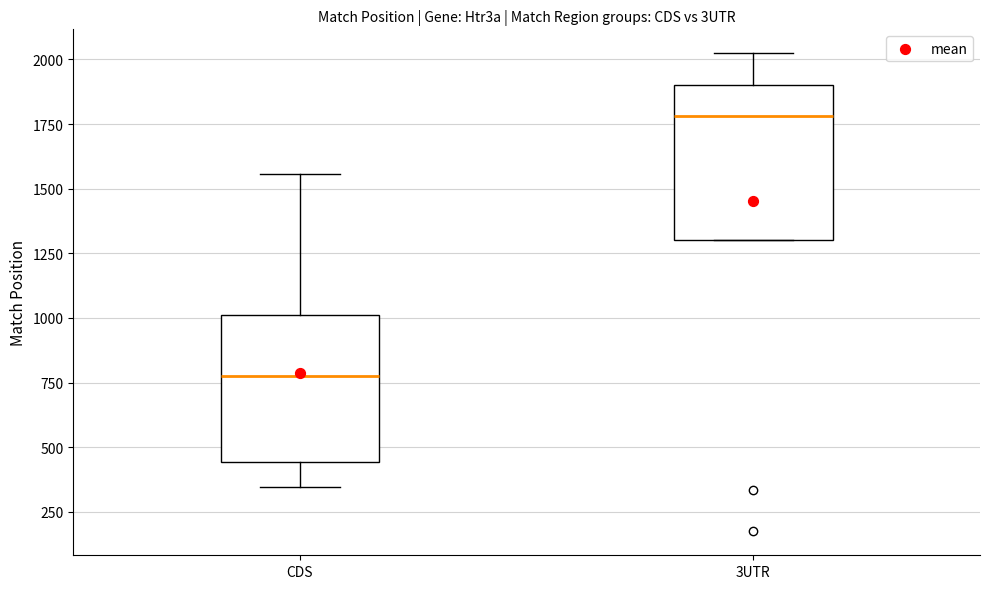

Reading left to right, read every box against the y-axis: the position of its median line, the range the box covers, and the ends of its whiskers. The values are not printed on the chart, so give them approximately, as read against the axis.

CDS: median 800, box 450 to 1000, whiskers 350 to 1550
3UTR: median 1800, box 1300 to 1900, whiskers 1300 to 2000